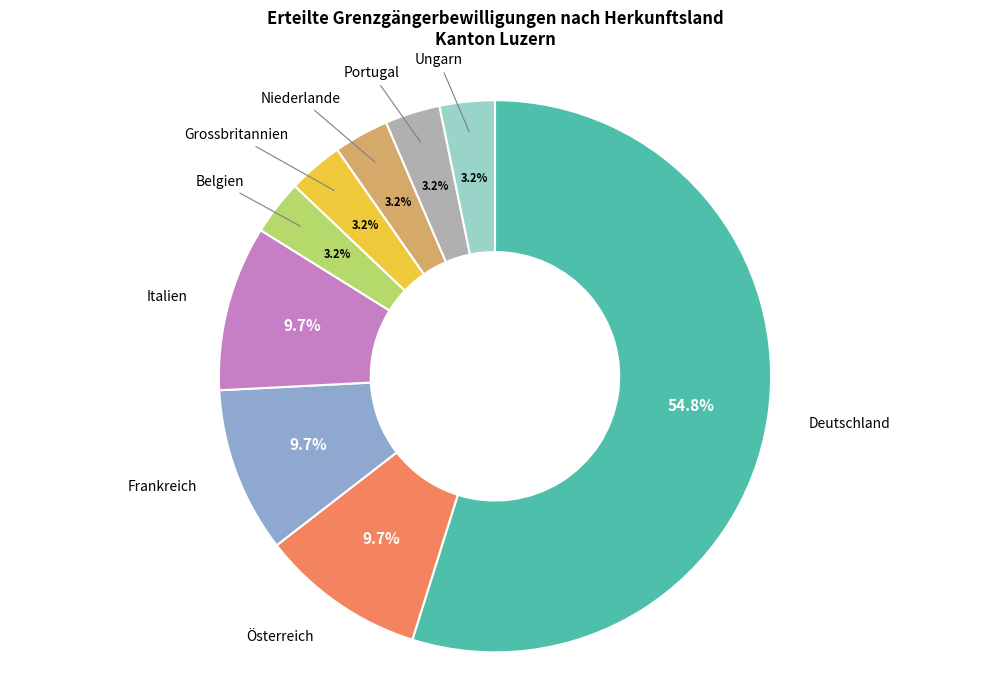

Is there any slice that represents more than half of the pie?

Yes